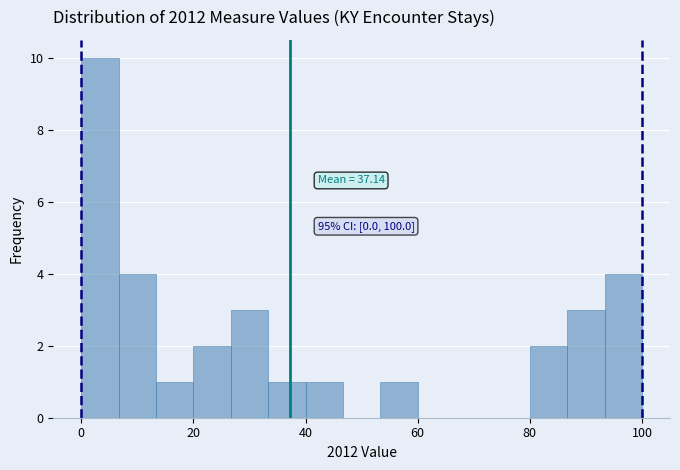

Around what value on the x-axis is the tallest bar? Give the approximate position of its centre, as read against the axis.

4